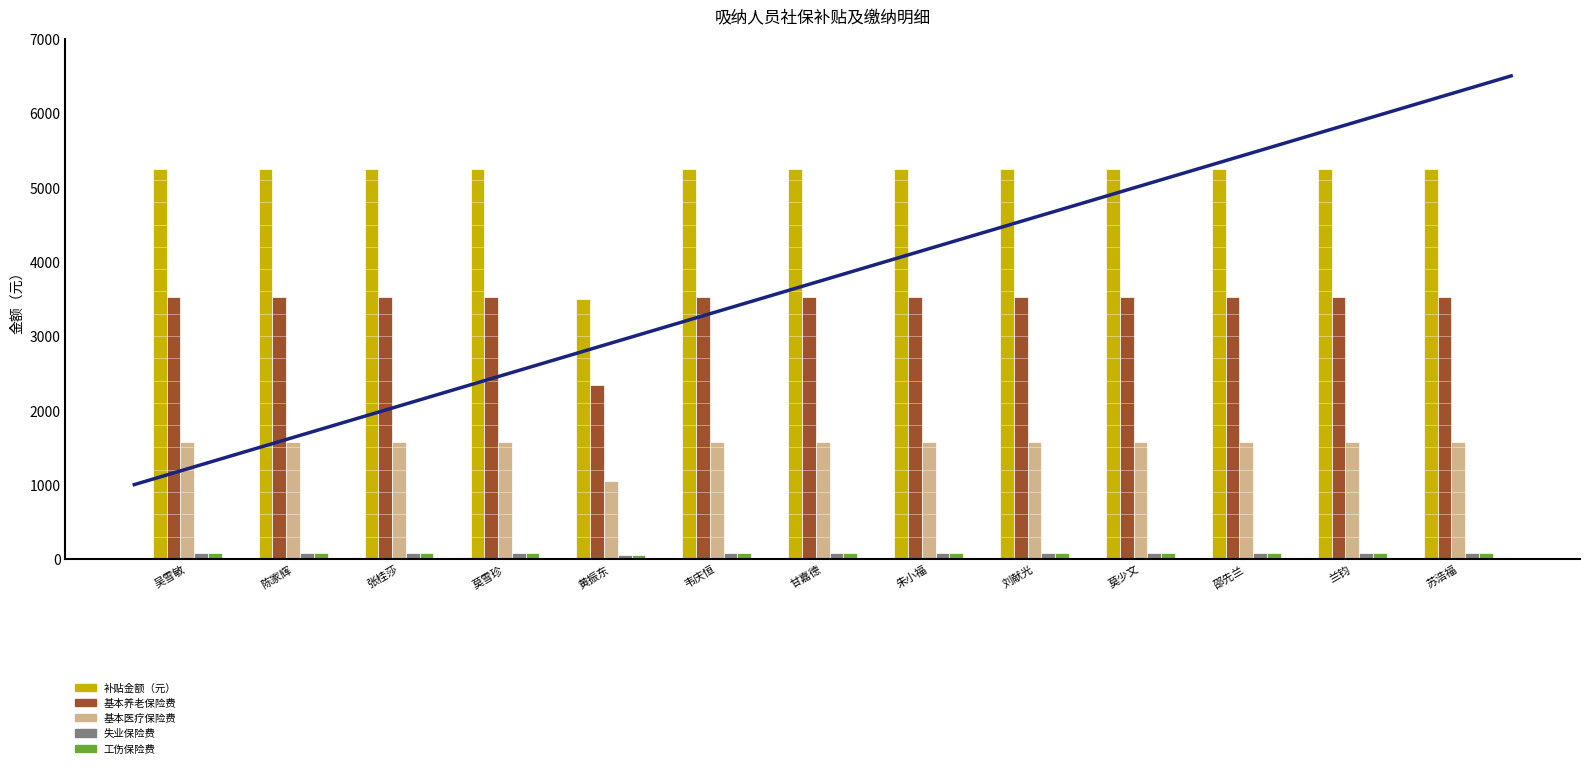

At how many categories does at least one series exceed 3294?

13